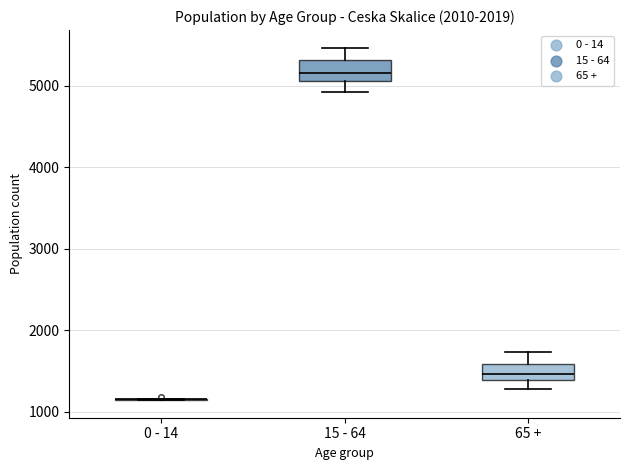

Reading left to right, read every box against the y-axis: the position of its median line, the range the box covers, and the ends of its whiskers. The values are not printed on the chart, so give them approximately, as read against the axis.

0 - 14: box collapsed to a line at 1200, whiskers 1100 to 1200
15 - 64: median 5200, box 5100 to 5300, whiskers 4900 to 5500
65 +: median 1500, box 1400 to 1600, whiskers 1300 to 1700